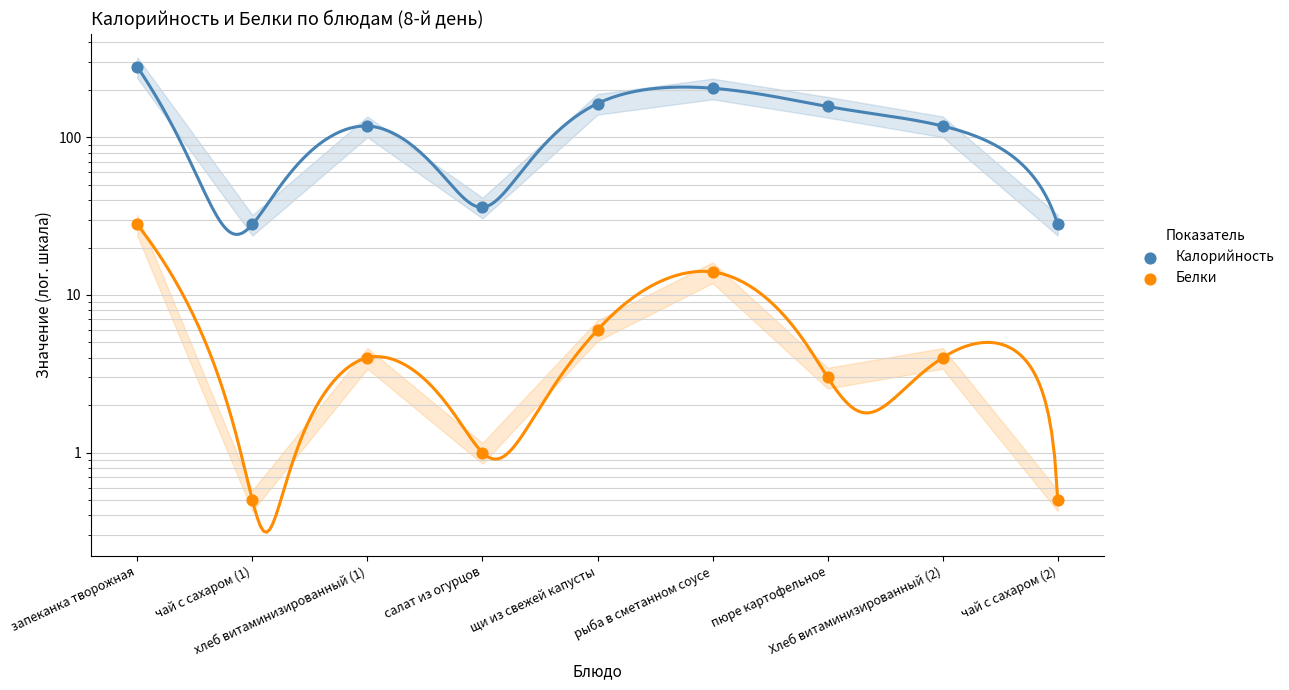

Which series reaches the minimum Y coordinate?

Белки